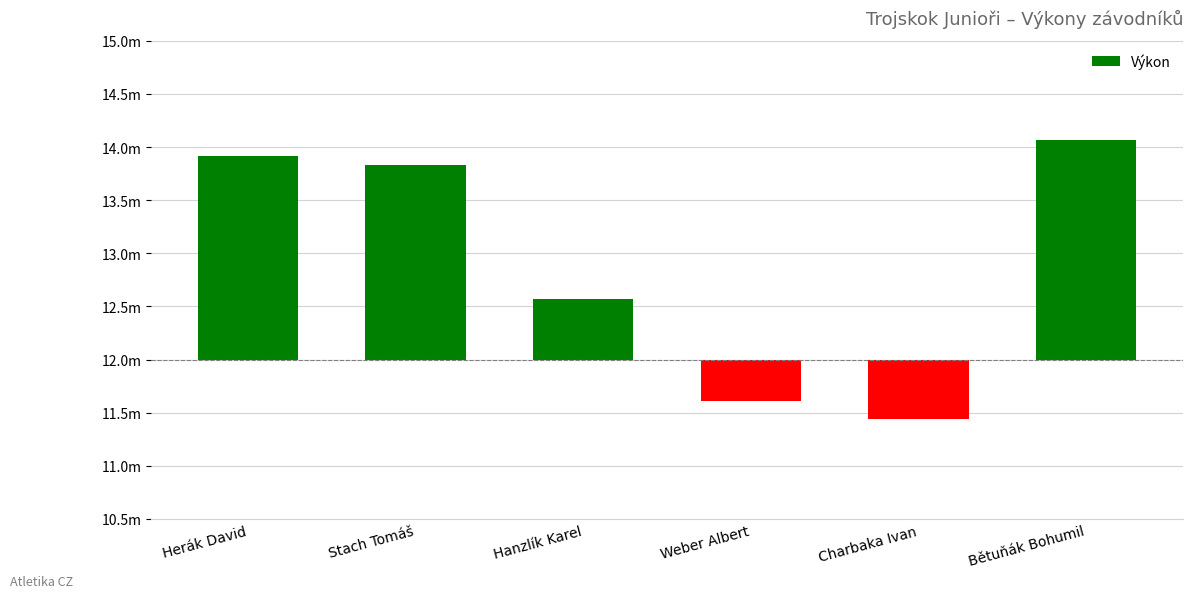

What is the label of the 5th bar from the left?

Charbaka Ivan